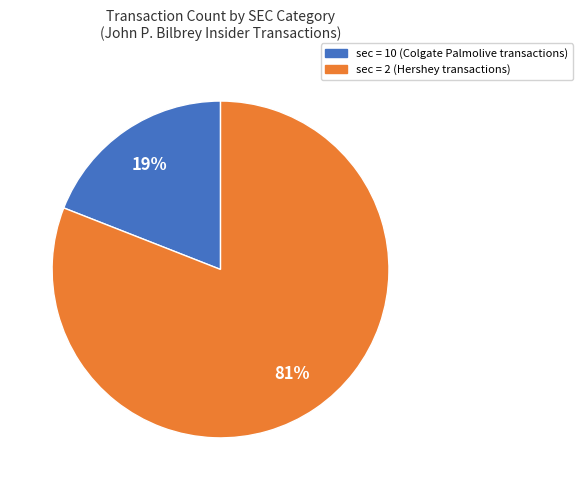

Is there a majority slice in this chart?

Yes